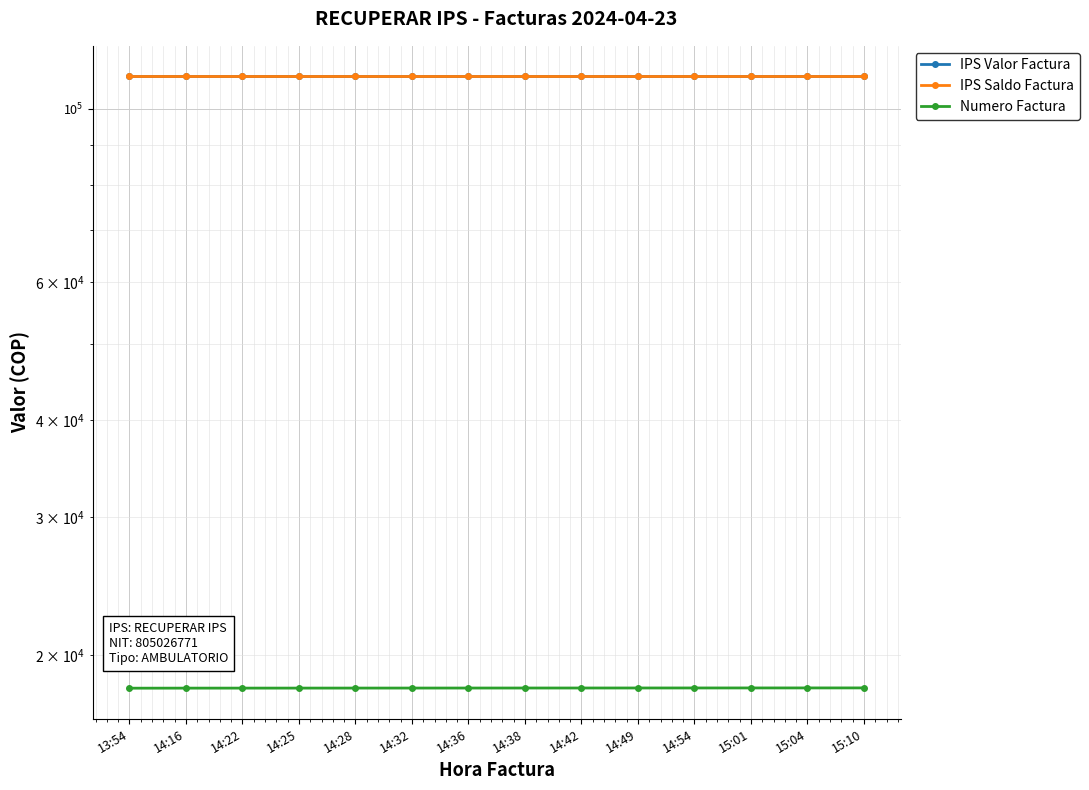

True or false: Numero Factura and IPS Valor Factura intersect in this chart.

False